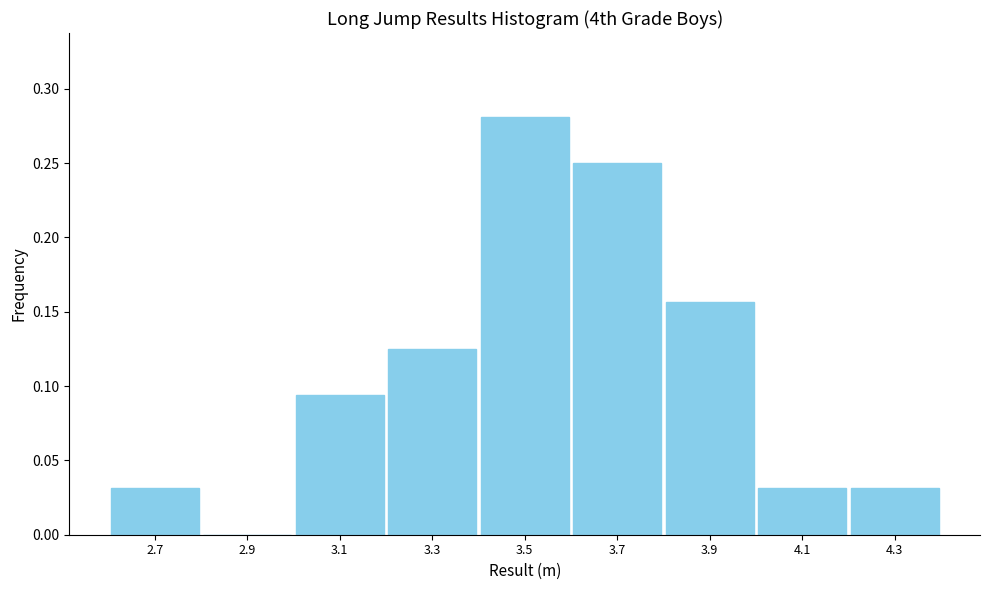

Reading left to right, list every bar in this chart as the range it spans on the x-axis followed by its height. The values are not printed on the chart, so give them approximately, as read against the axis.

2.6 to 2.8: 0.030
2.8 to 3.0: 0
3.0 to 3.2: 0.095
3.2 to 3.4: 0.125
3.4 to 3.6: 0.280
3.6 to 3.8: 0.250
3.8 to 4.0: 0.155
4.0 to 4.2: 0.030
4.2 to 4.4: 0.030